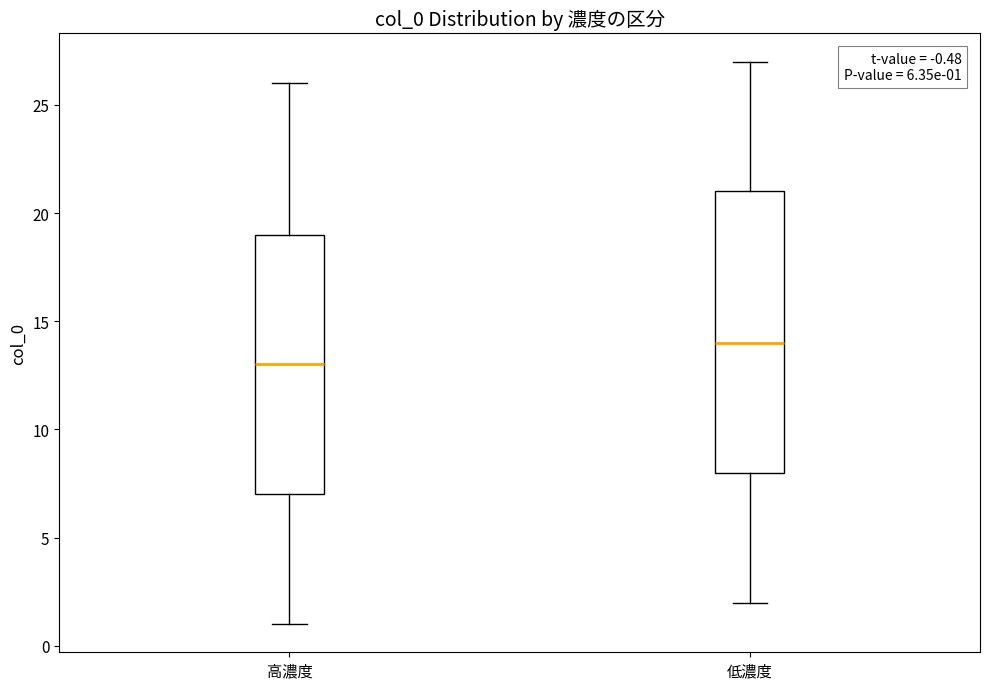

Which box is the tallest, from its lower edge to its upper edge?

低濃度